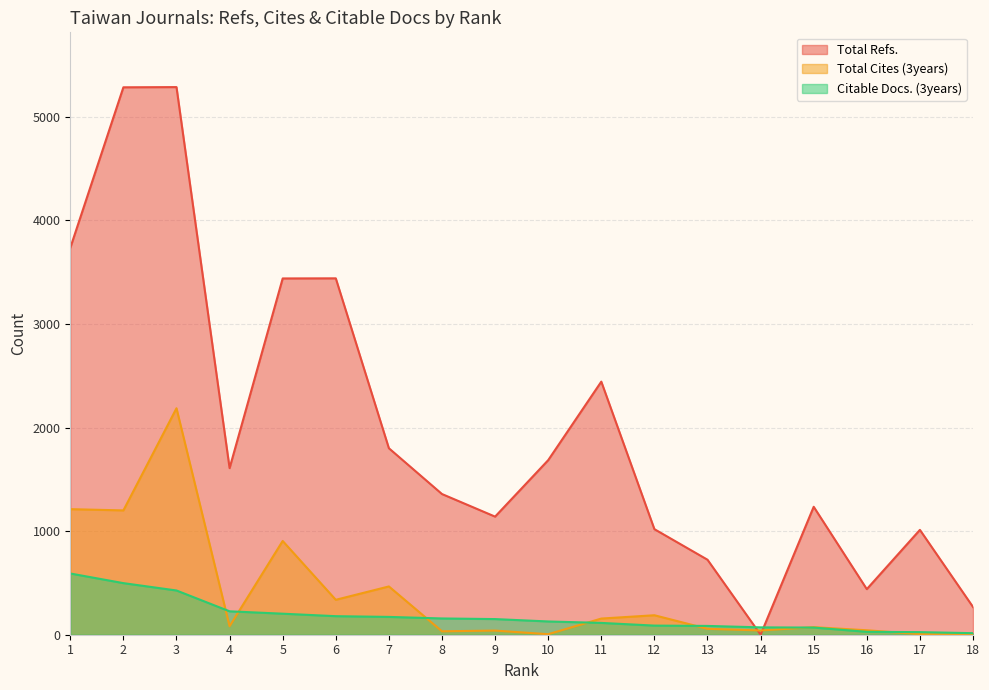

At how many categories does at least one series exceed 3957?

2